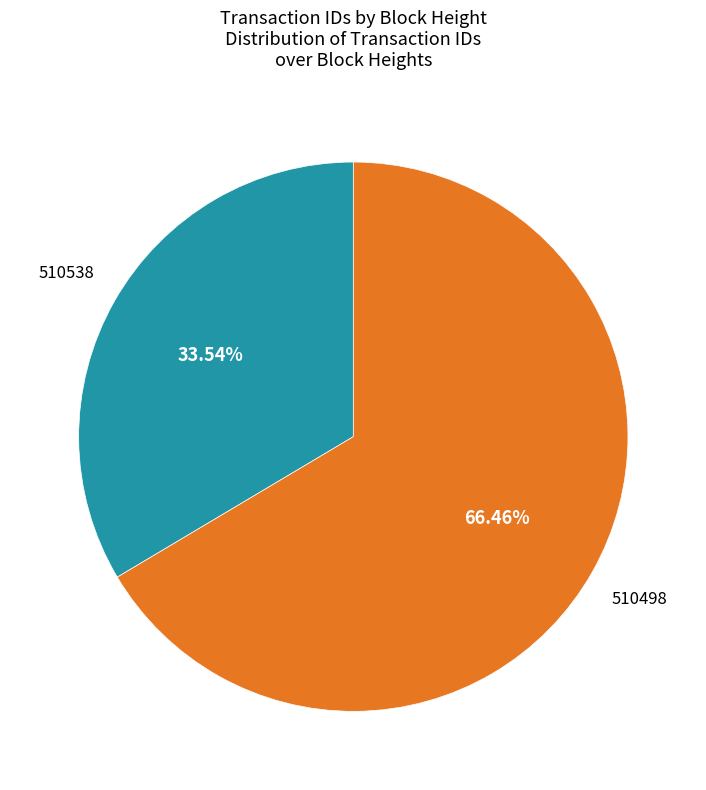

What is the majority slice?

510498